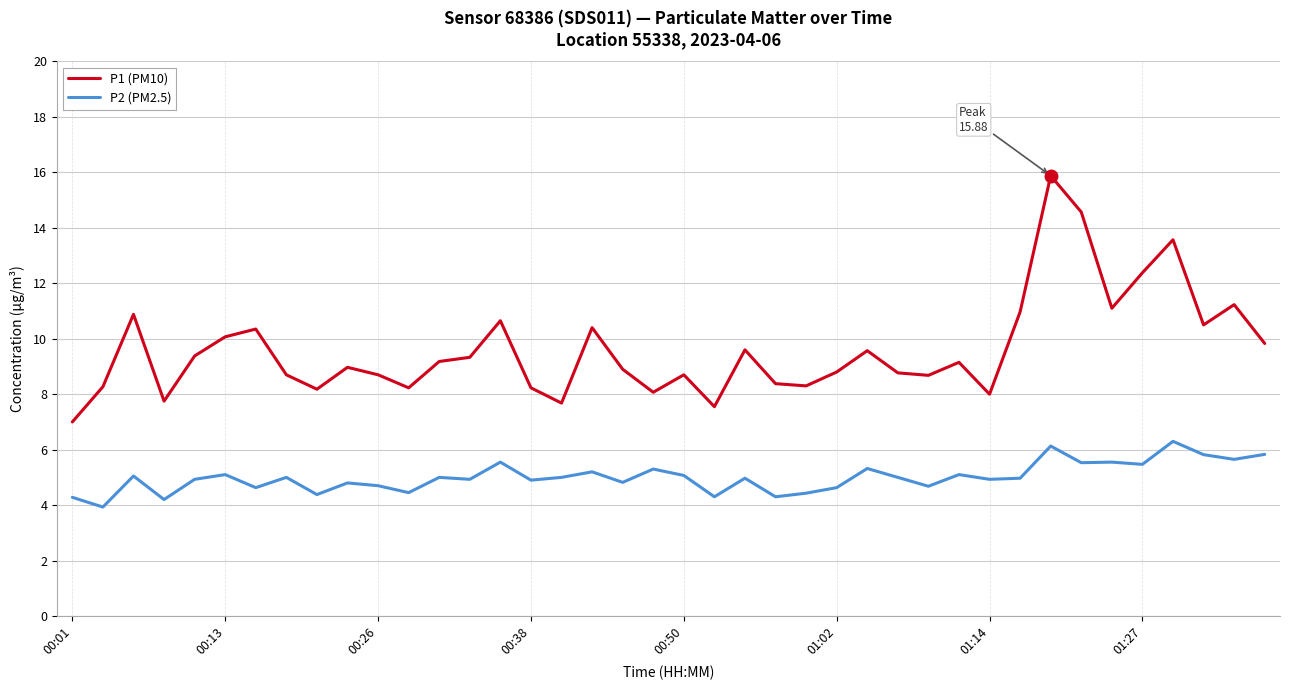

Rank the series by their average value, from lowest to highest.

P2 (PM2.5), P1 (PM10)